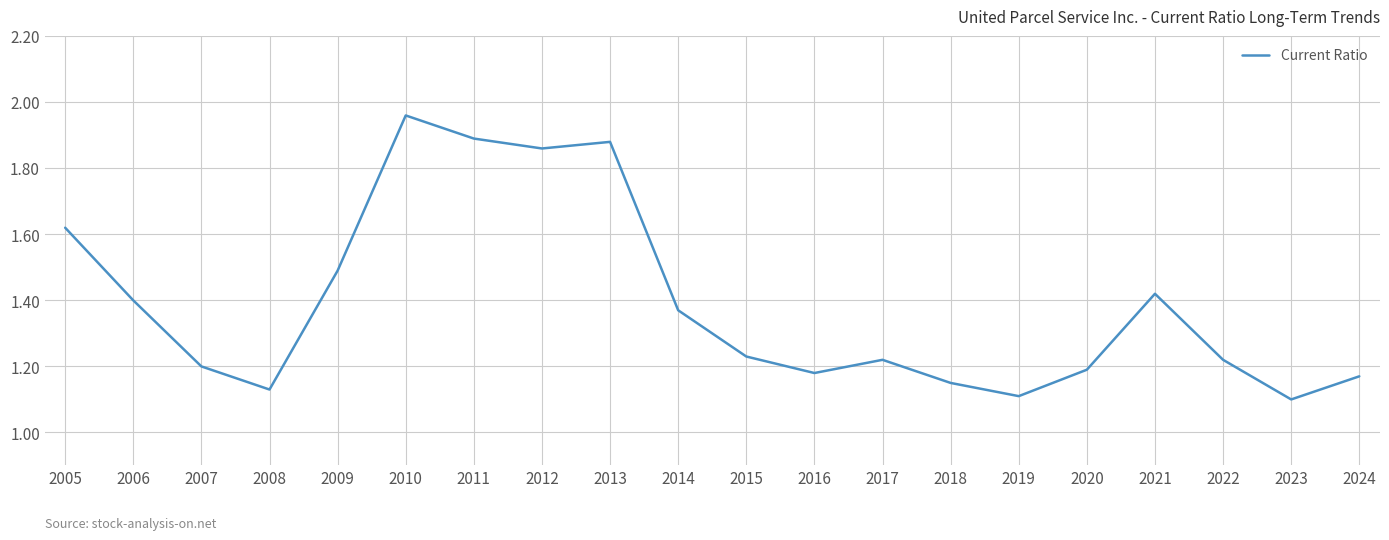

Which category has the highest value across all series?

2010